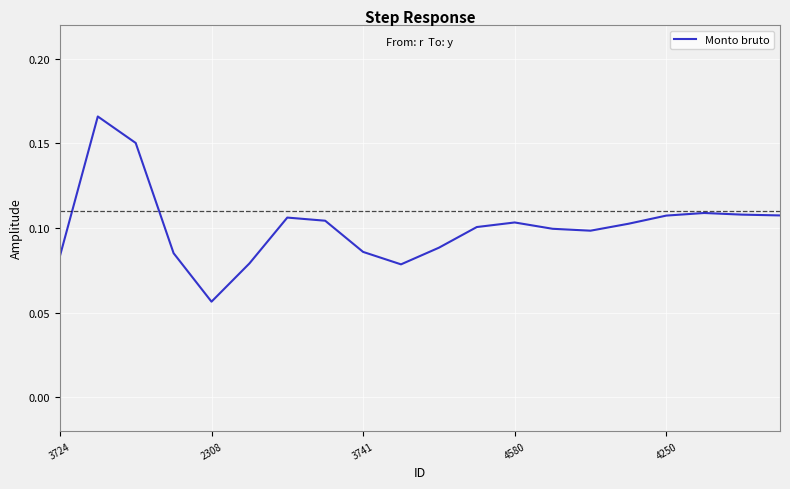

The value at 4250 is 0.2. True or false?

False